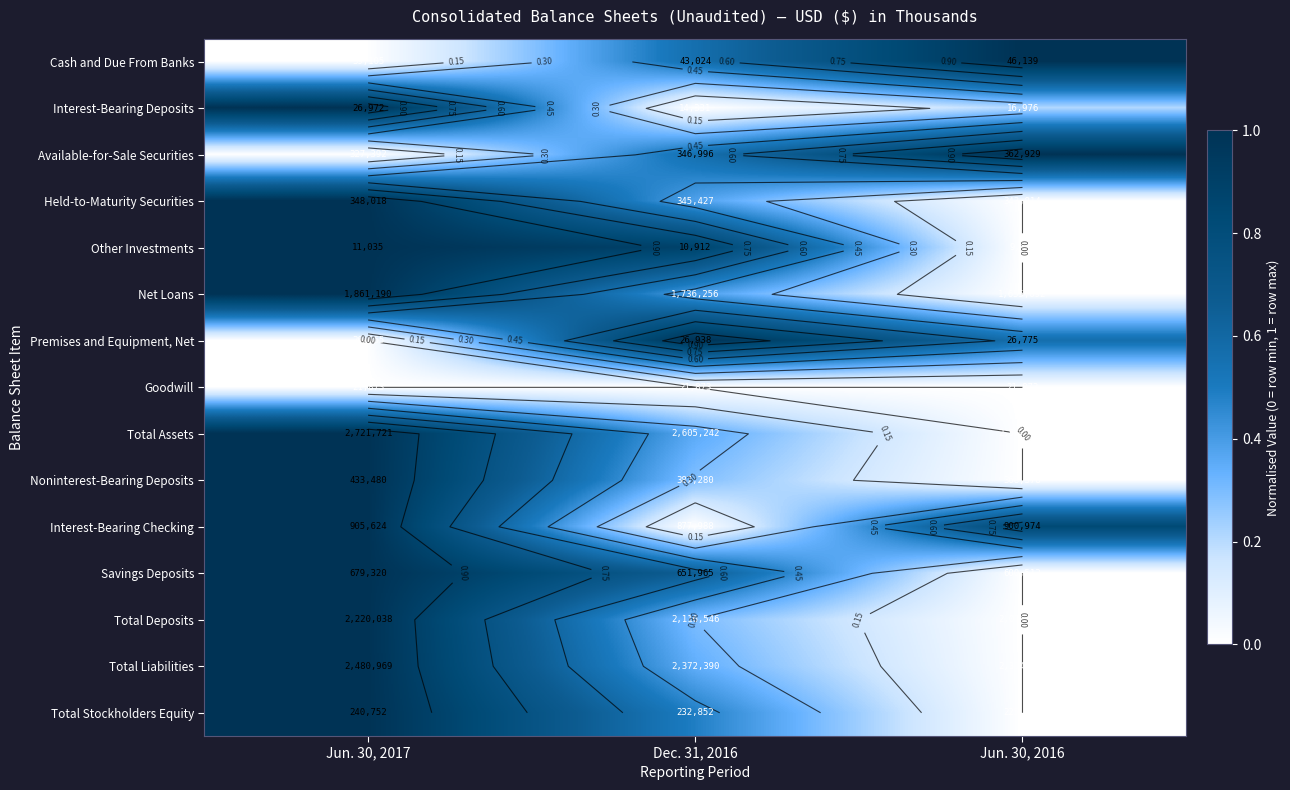

List the labels in order of Interest-Bearing Checking value, largest first.

Jun. 30, 2017, Jun. 30, 2016, Dec. 31, 2016